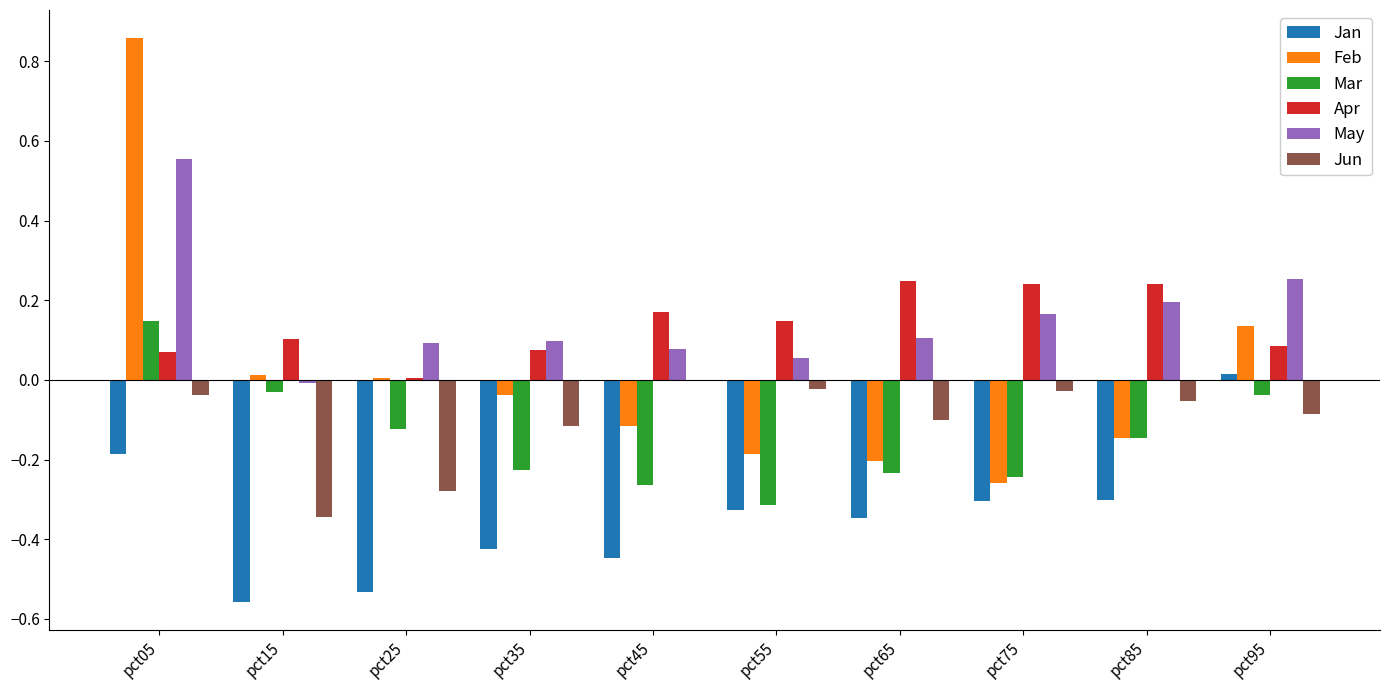

What are all the series names shown in the legend?

Jan, Feb, Mar, Apr, May, Jun